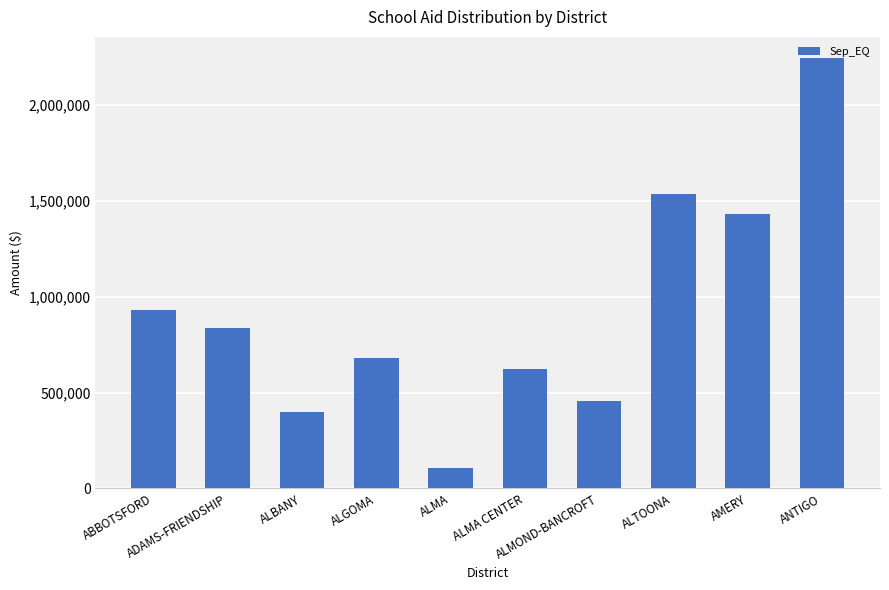

Which has a higher value, AMERY or ALMA?

AMERY